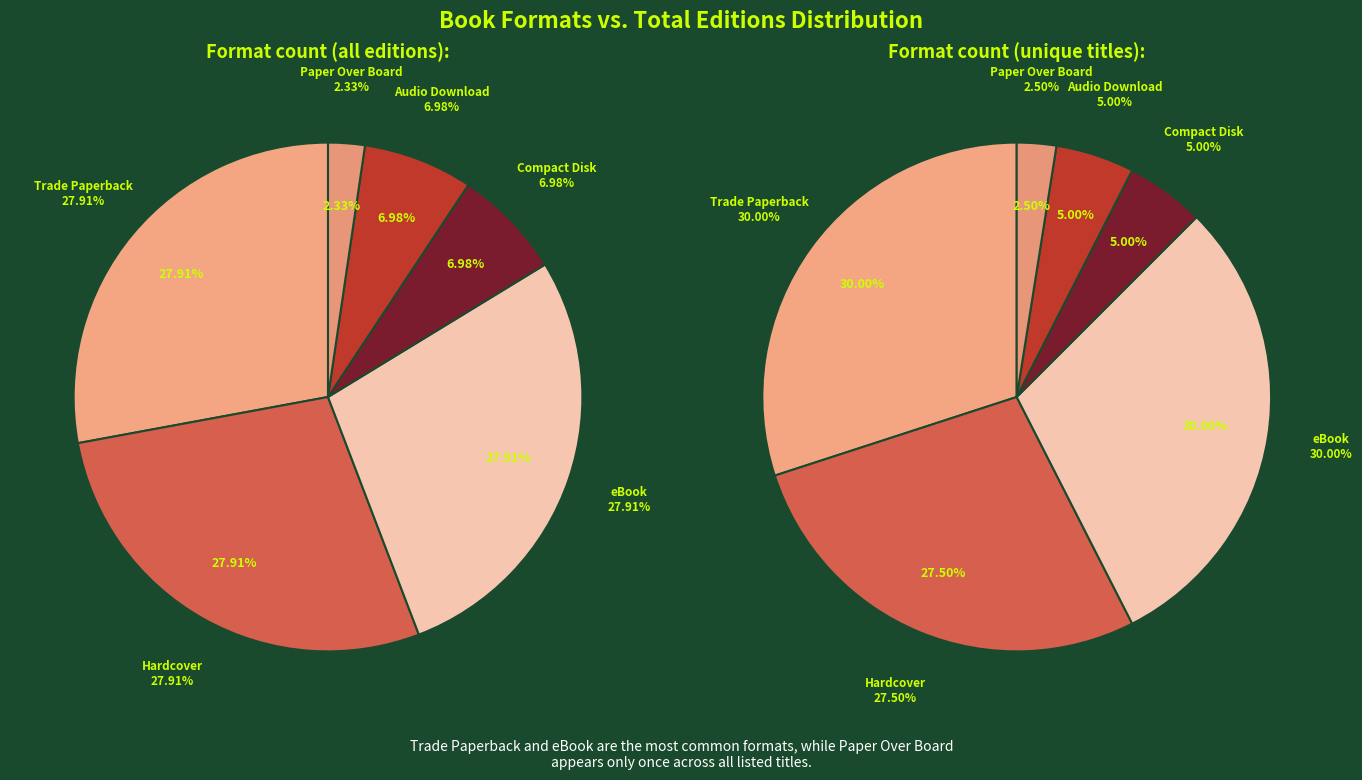

What is the largest slice in the pie chart?

Trade Paperback